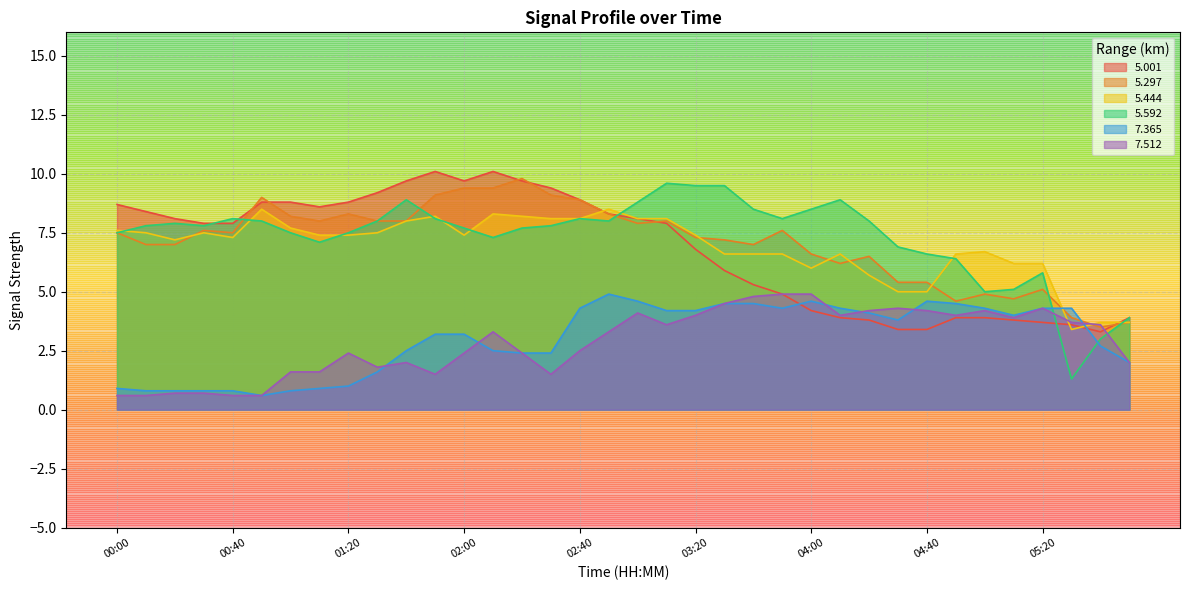

True or false:   5.001 and   7.365 intersect in this chart.

True